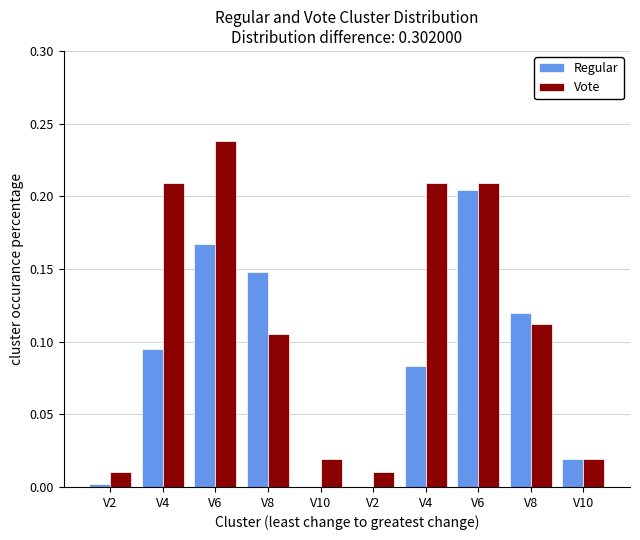

How many data points does each series have?

10